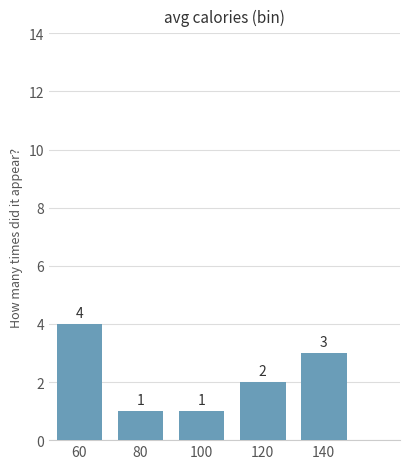

Which label corresponds to the largest value in the chart?

60